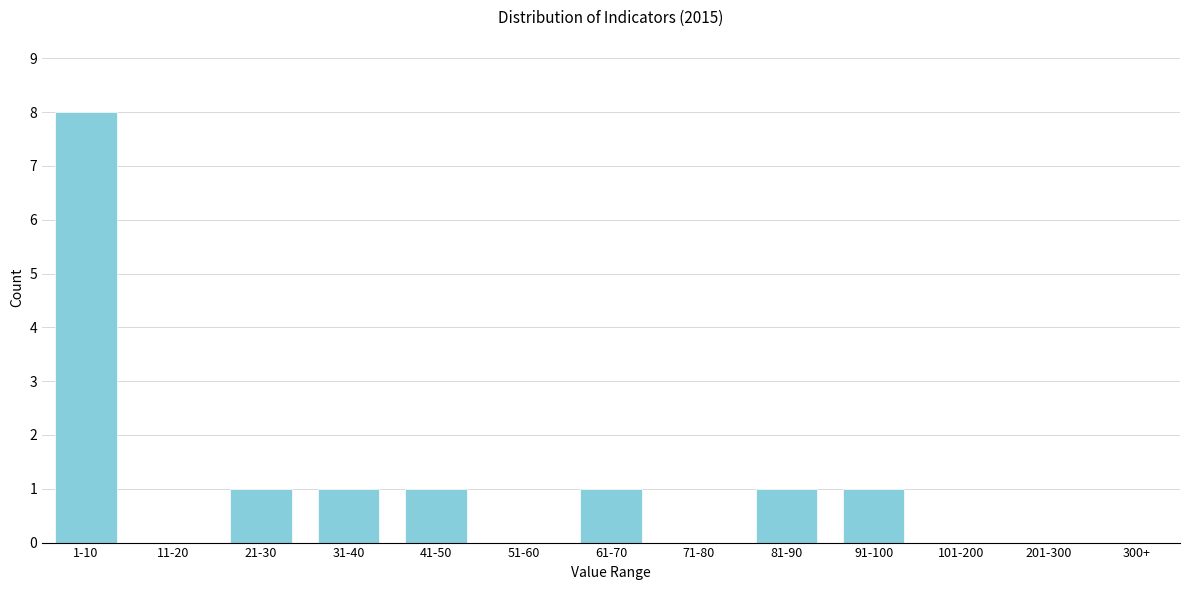

Reading left to right, transcribe all the data shown in this chart.

1-10=8	11-20=0	21-30=1	31-40=1	41-50=1	51-60=0	61-70=1	71-80=0	81-90=1	91-100=1	101-200=0	201-300=0	300+=0